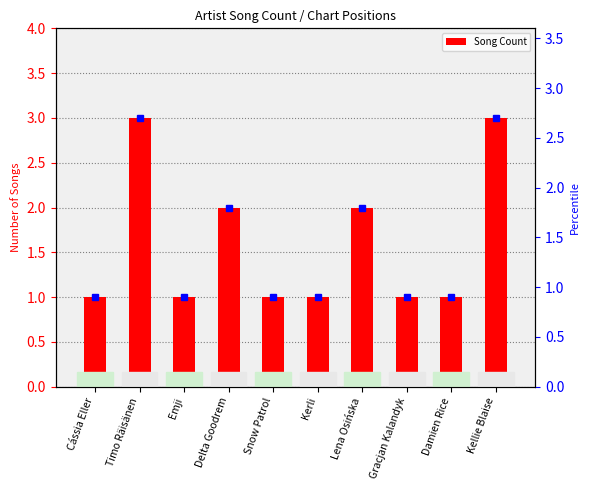

Does the chart contain stacked bars?

No